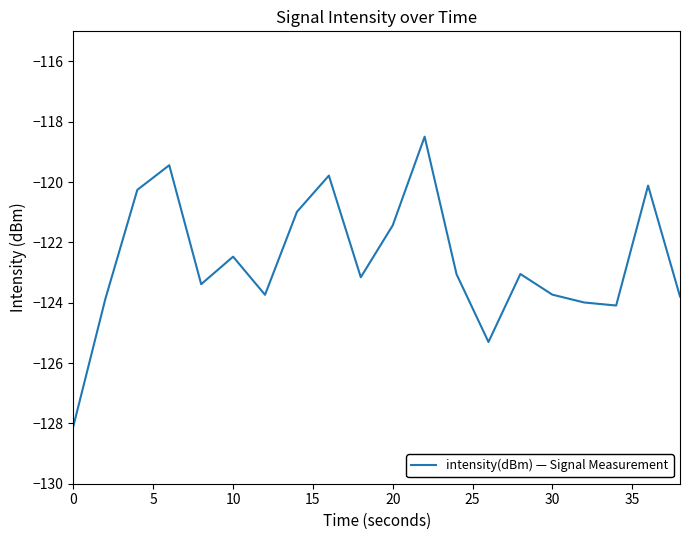

What is the greatest value displayed?

-118.5